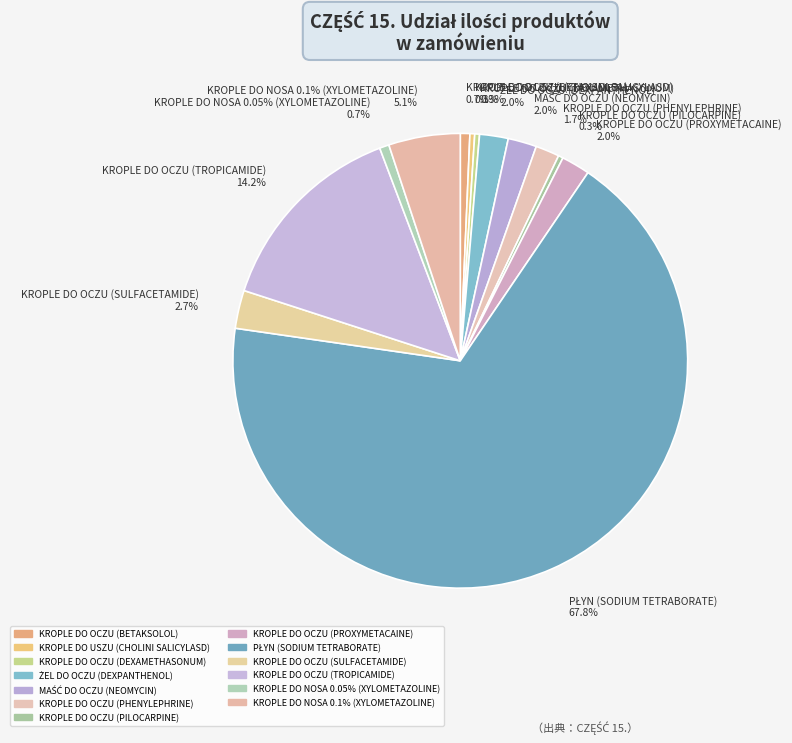

To the nearest percent, what percentage of the pie is KROPLE DO NOSA 0.05% (XYLOMETAZOLINE)?

1%